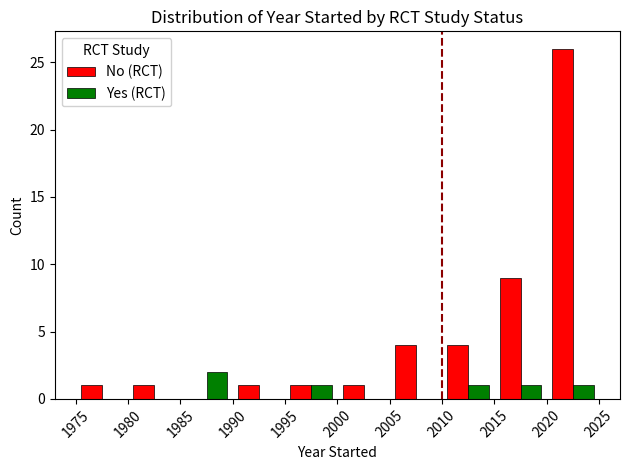

Which series has the largest total across all categories?

No (RCT)